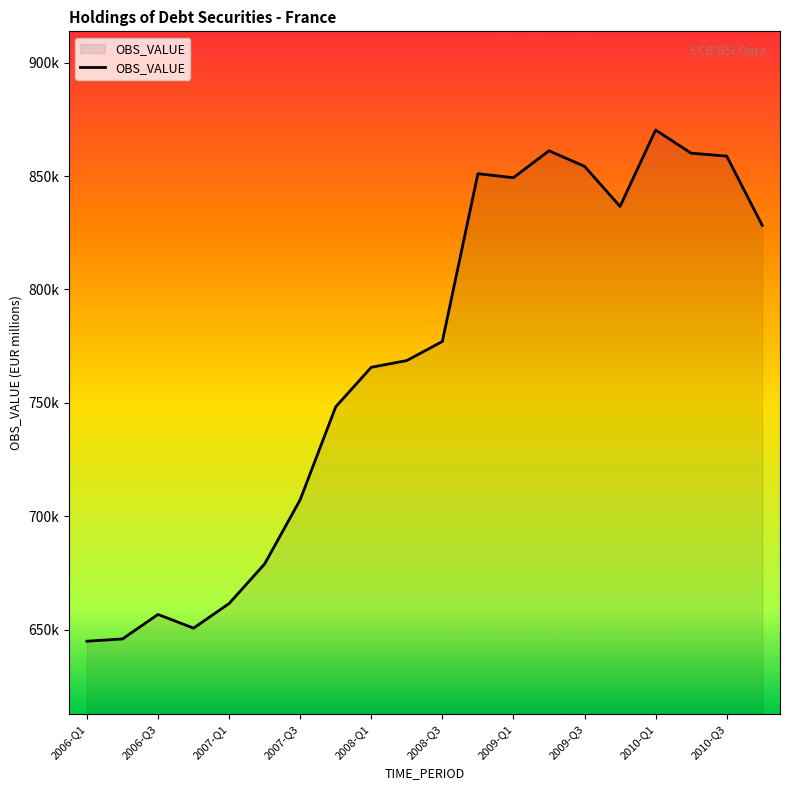

Is this an area chart (filled region under the line)?

Yes